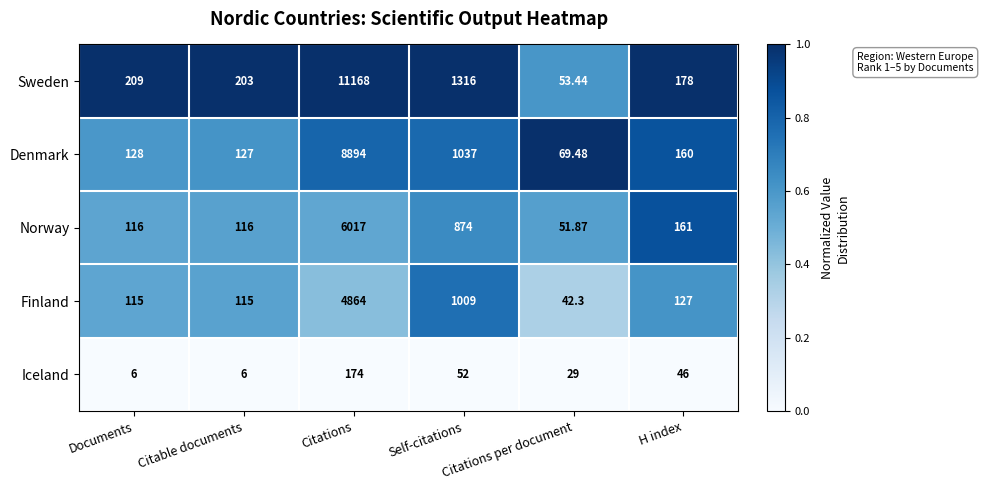

Which series has the widest spread of values?

Sweden